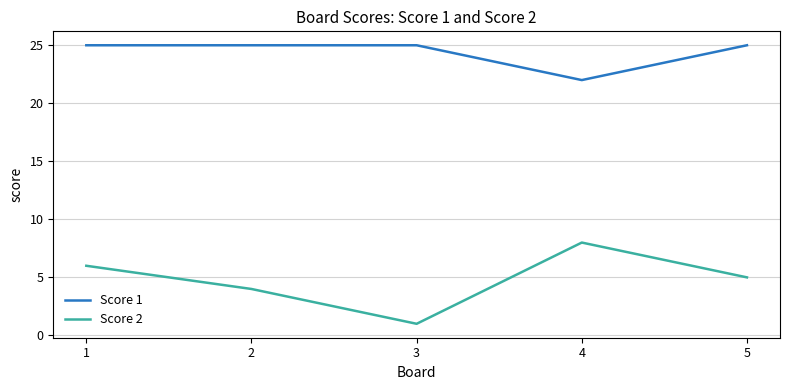

What is the approximate value of Score 1 at 5?

25